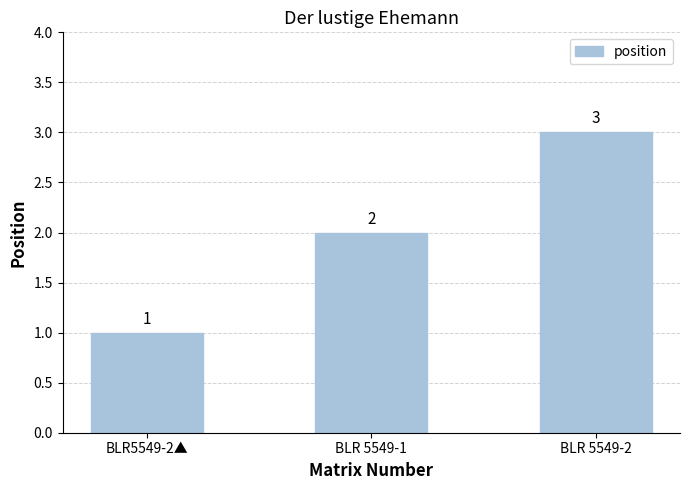

True or false: the data shows 3 at BLR 5549-1.

False